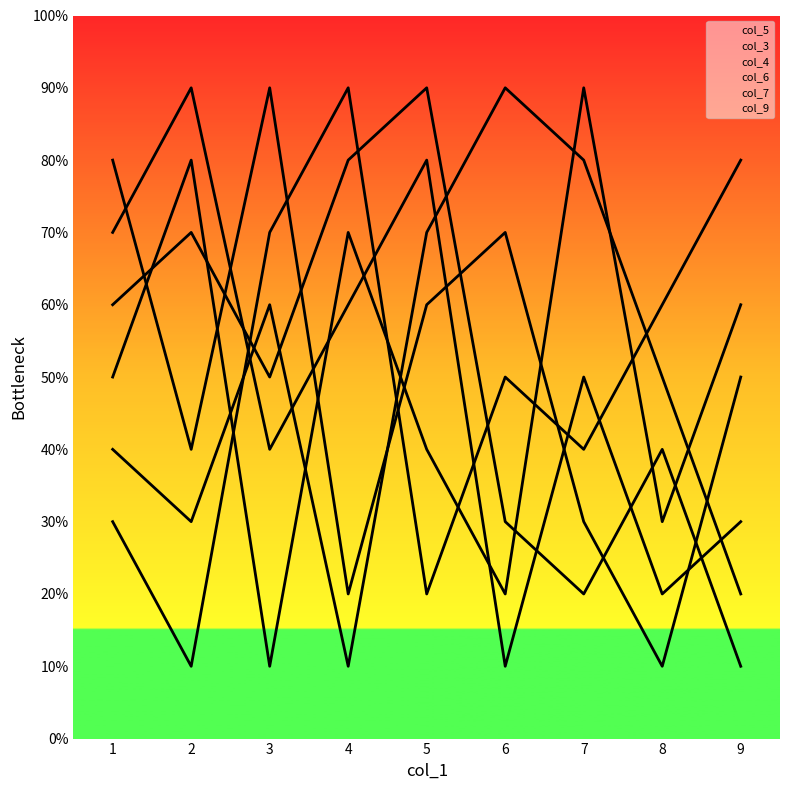

What are all the series names shown in the legend?

col_5, col_3, col_4, col_6, col_7, col_9